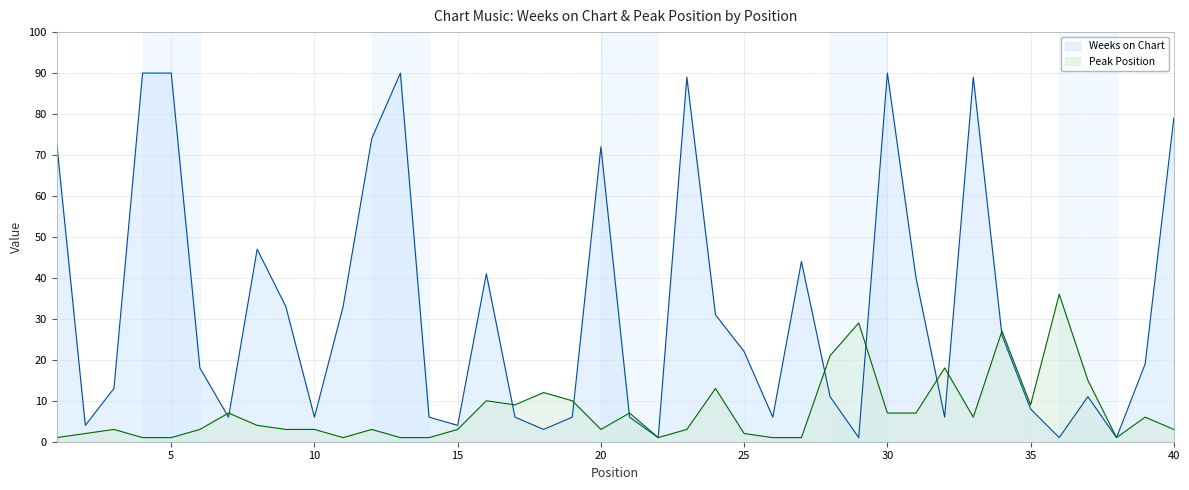

At which label does Weeks on Chart reach its peak?

4